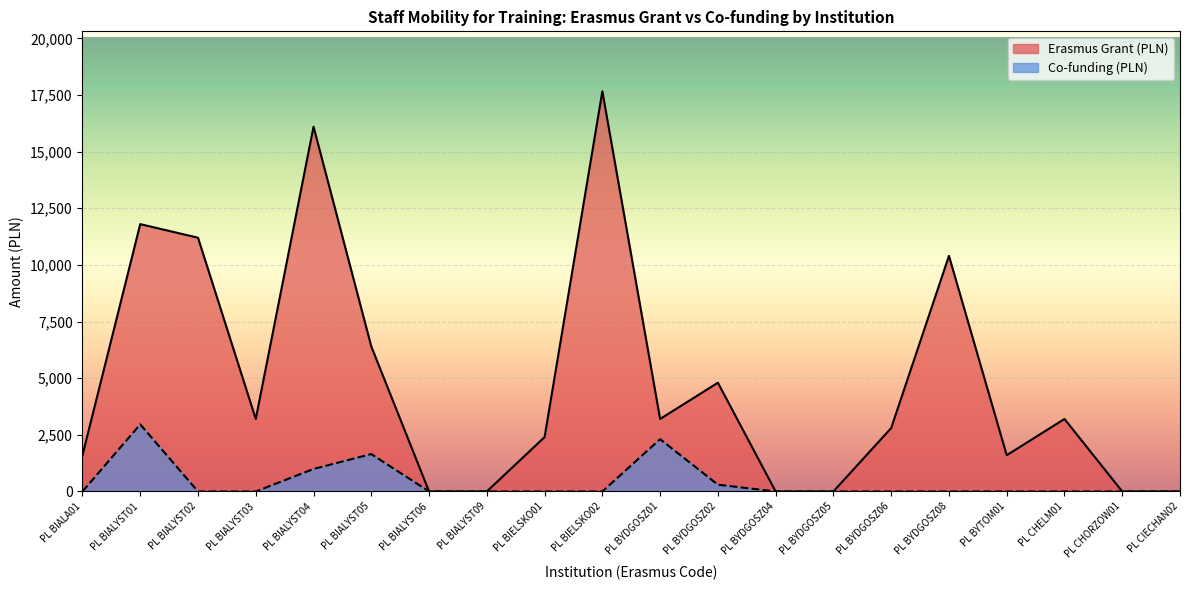

What is the difference between the highest and lowest values at PL BIALYST03?

3200